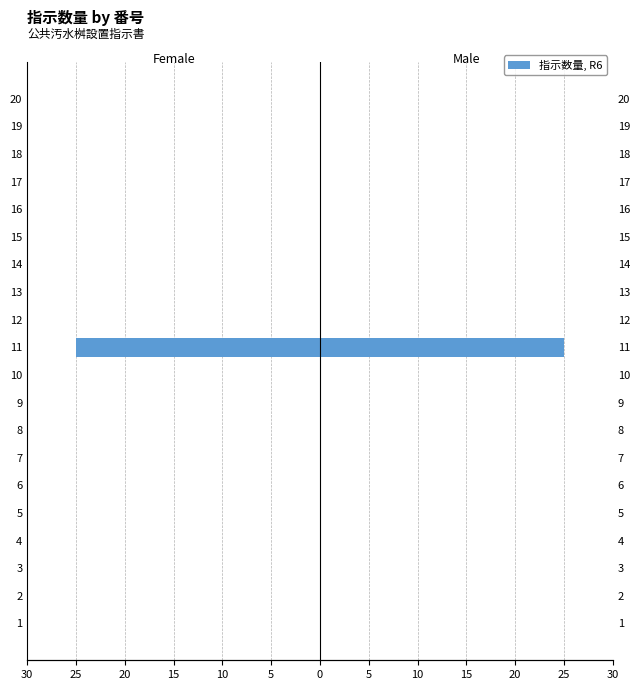

At how many categories does at least one series exceed -4?

20